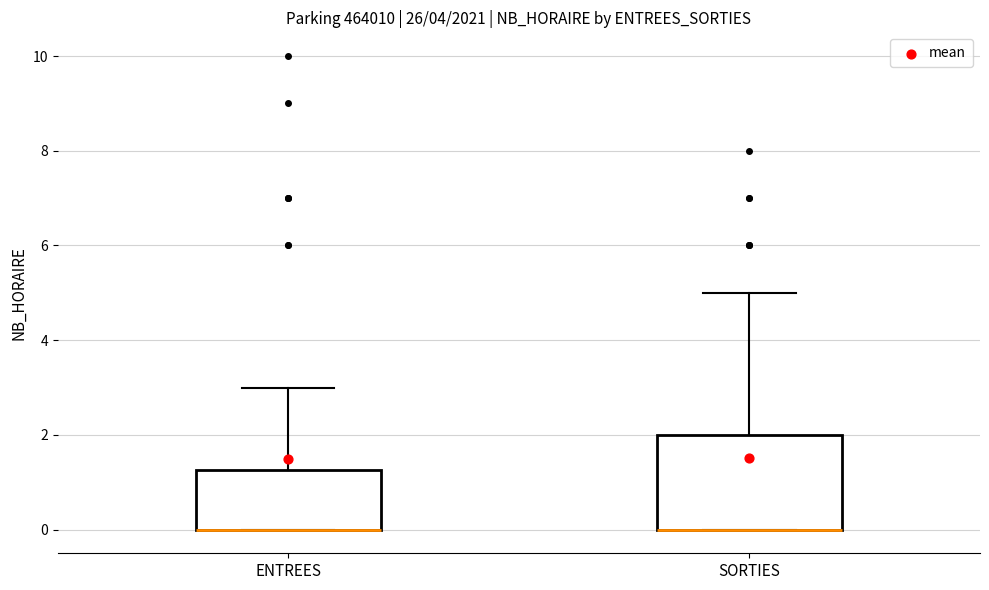

Reading left to right, read every box against the y-axis: the position of its median line, the range the box covers, and the ends of its whiskers. The values are not printed on the chart, so give them approximately, as read against the axis.

ENTREES: median 0.0 (drawn on the box's lower edge), box 0.0 to 1.2, whiskers 0.0 to 3.0
SORTIES: median 0.0 (drawn on the box's lower edge), box 0.0 to 2.0, whiskers 0.0 to 5.0